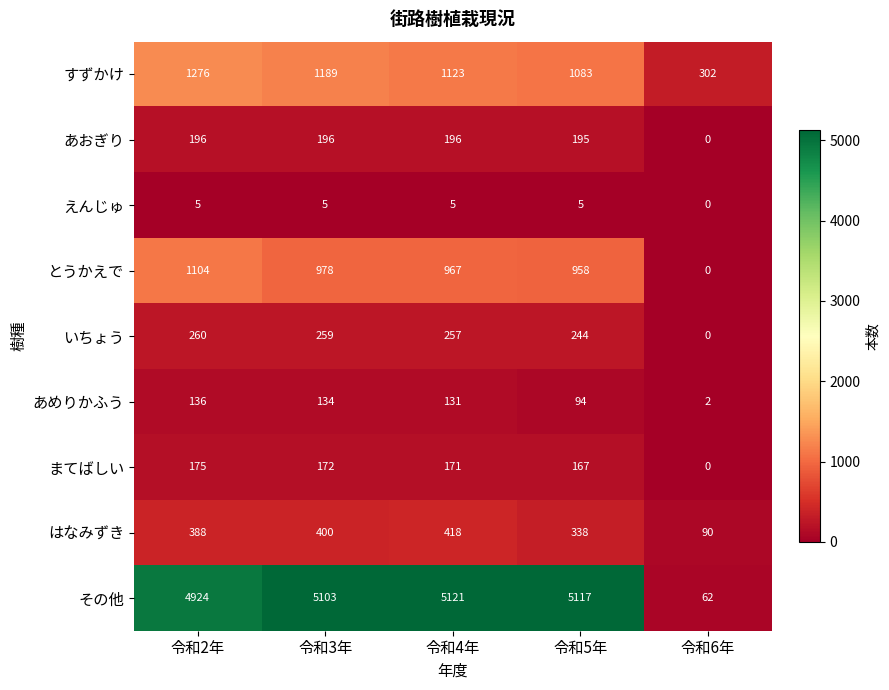

At which label does とうかえで first exceed 967?

令和2年